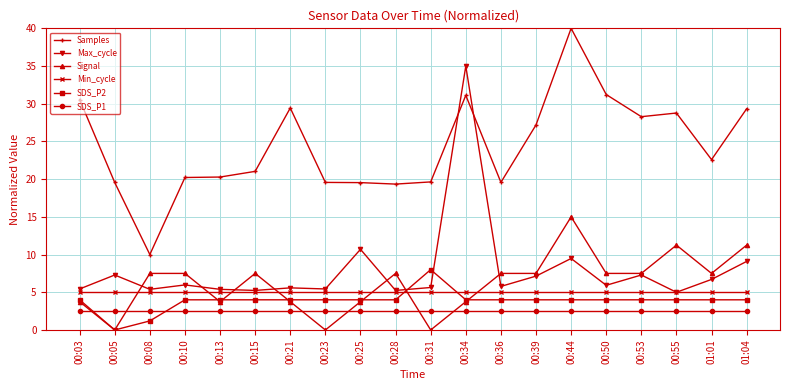

Which series has the largest total across all categories?

Samples